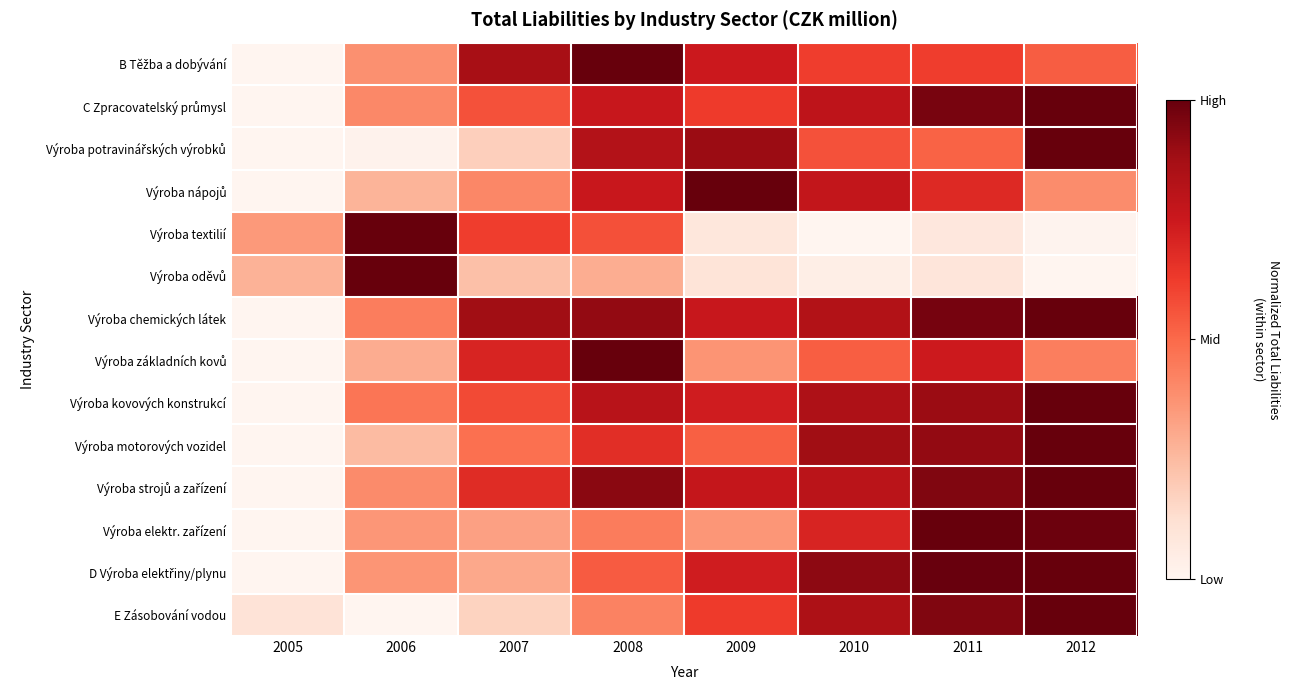

Which series changed the most between 2006 and 2007?

Výroba oděvů